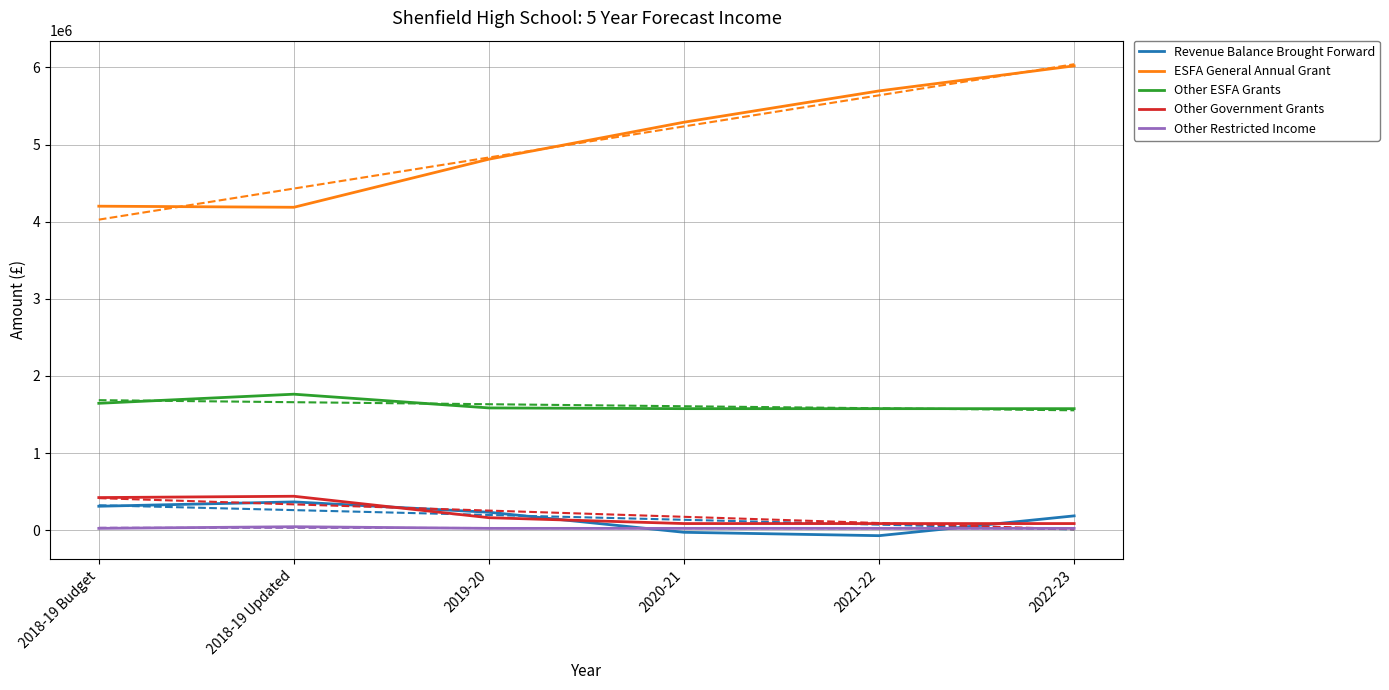

Reading right to left, list all the values displayed in this chart.

Revenue Balance Brought Forward: 2022-23=185919	2021-22=-70808	2020-21=-27035	2019-20=232992	2018-19 Updated=366895	2018-19 Budget=310600
ESFA General Annual Grant: 2022-23=6019683	2021-22=5694762	2020-21=5289081	2019-20=4809908	2018-19 Updated=4186365	2018-19 Budget=4200390
Other ESFA Grants: 2022-23=1575736	2021-22=1575736	2020-21=1575736	2019-20=1585240	2018-19 Updated=1763178	2018-19 Budget=1645252
Other Government Grants: 2022-23=86218	2021-22=86218	2020-21=86218	2019-20=162188	2018-19 Updated=440200	2018-19 Budget=423200
Other Restricted Income: 2022-23=23800	2021-22=23800	2020-21=23800	2019-20=23800	2018-19 Updated=45300	2018-19 Budget=23800